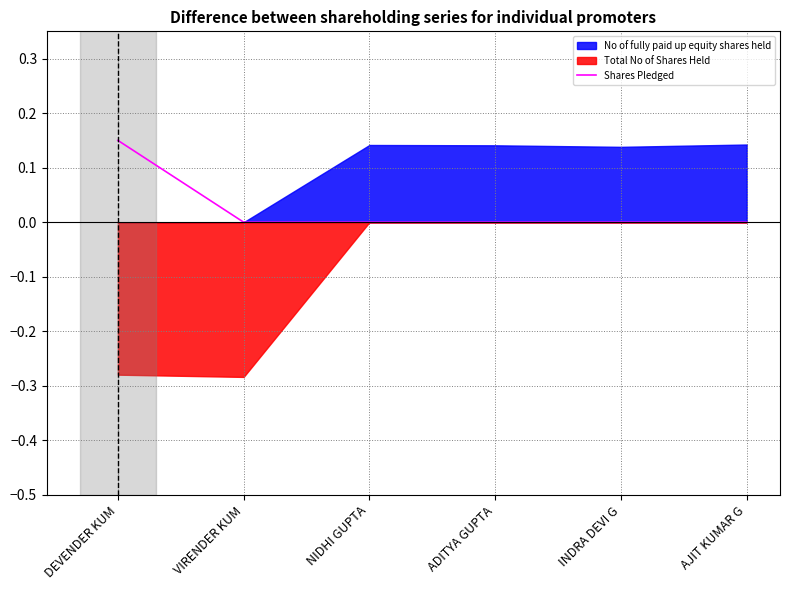

What is the label of the 6th point from the right?

DEVENDER KUM